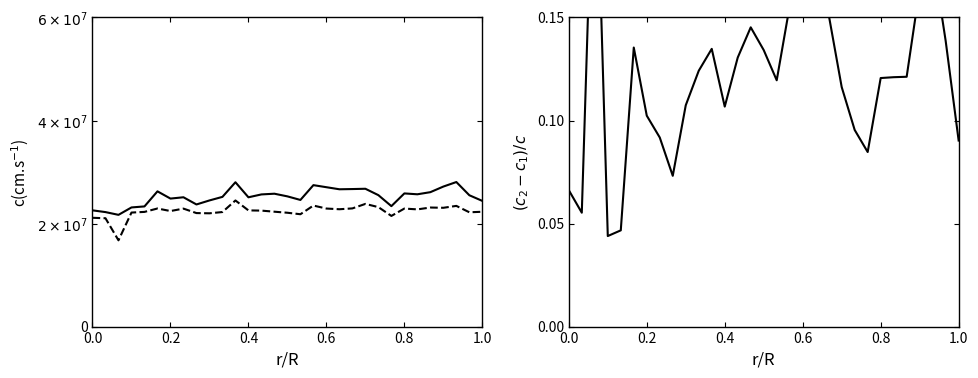

What is the sum of all col_9/col_11/col_8 values?

783123866.7